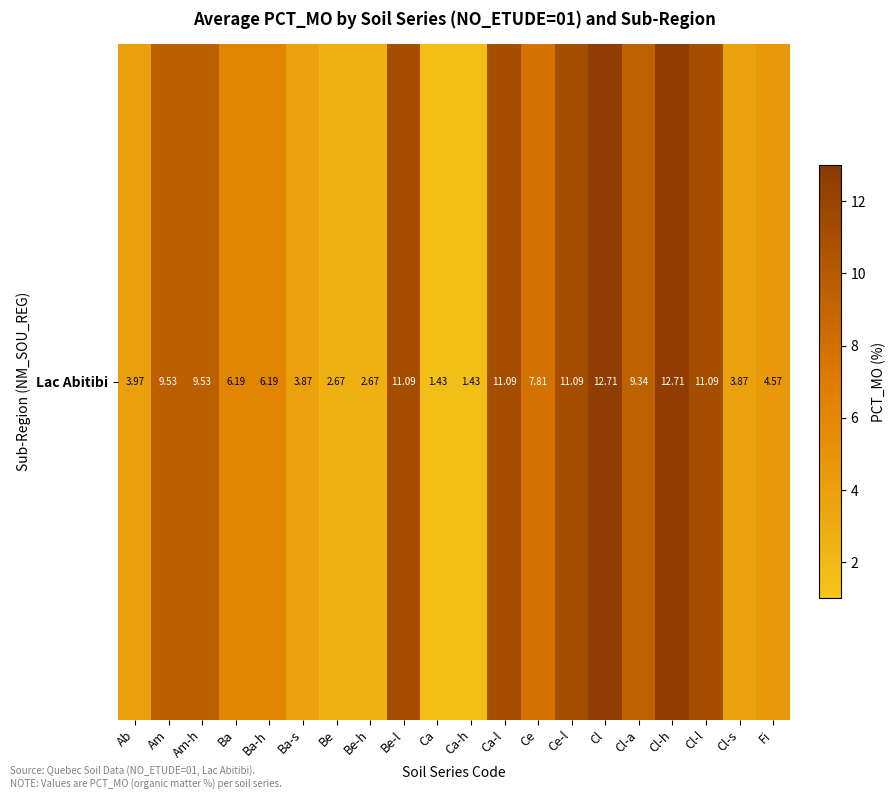

Reading left to right, list all the values displayed in this chart.

4.0	9.5	9.5	6.2	6.2	3.9	2.7	2.7	11.1	1.4	1.4	11.1	7.8	11.1	12.7	9.3	12.7	11.1	3.9	4.6